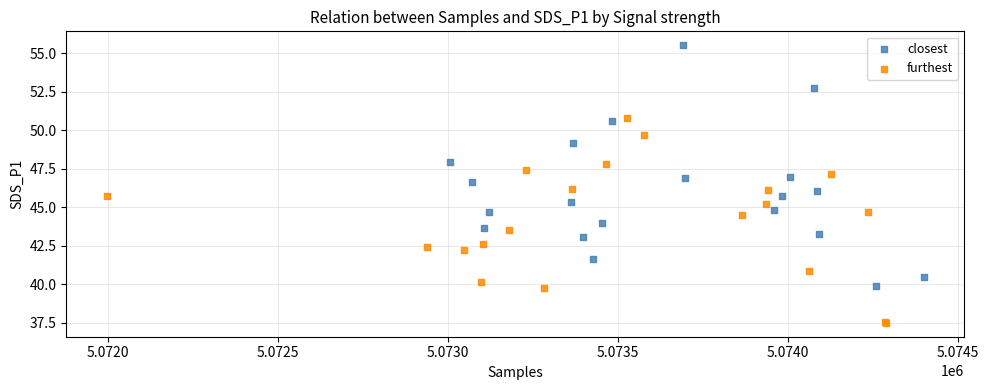

Which series contains the lowest Y value?

furthest